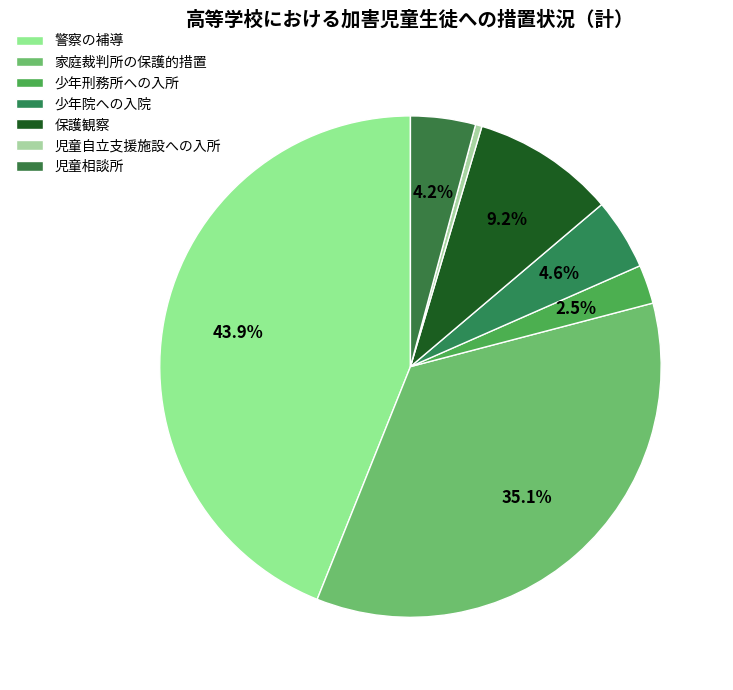

Does 少年刑務所への入所 represent more than half of the total?

No